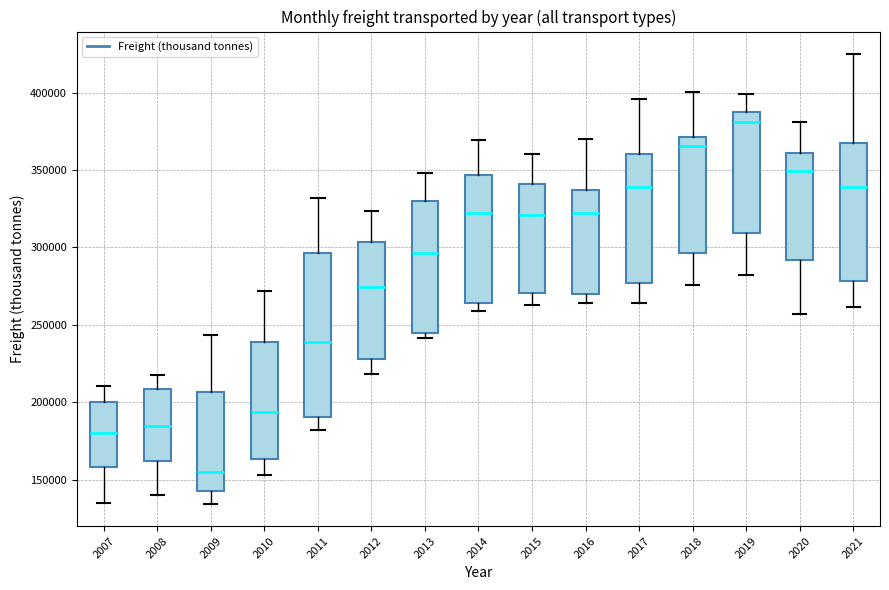

Where is the upper edge of the box at x = 2018 on the y-axis? The values are not printed on the chart, so give them approximately, as read against the axis.

370000